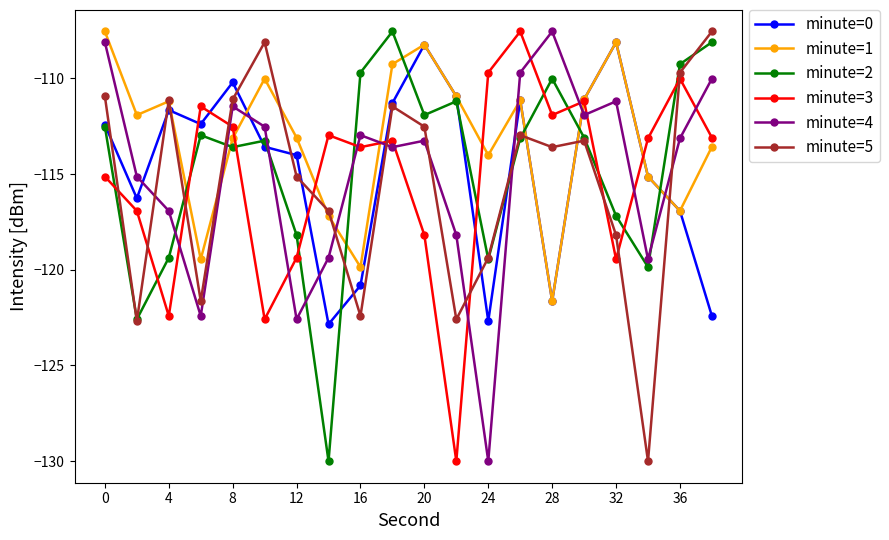

Which series has the largest total across all categories?

minute=1